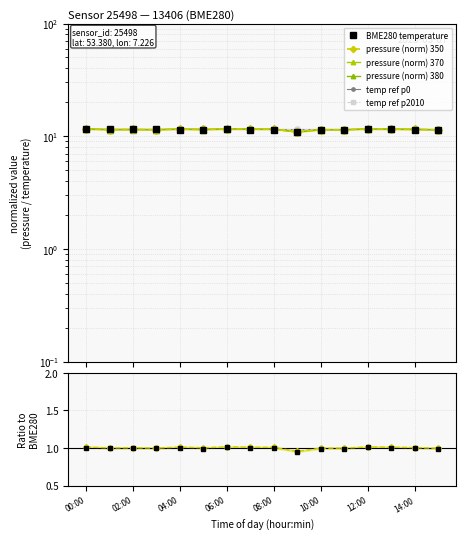

The pressure series shows 11.5 at 05:00. True or false?

True